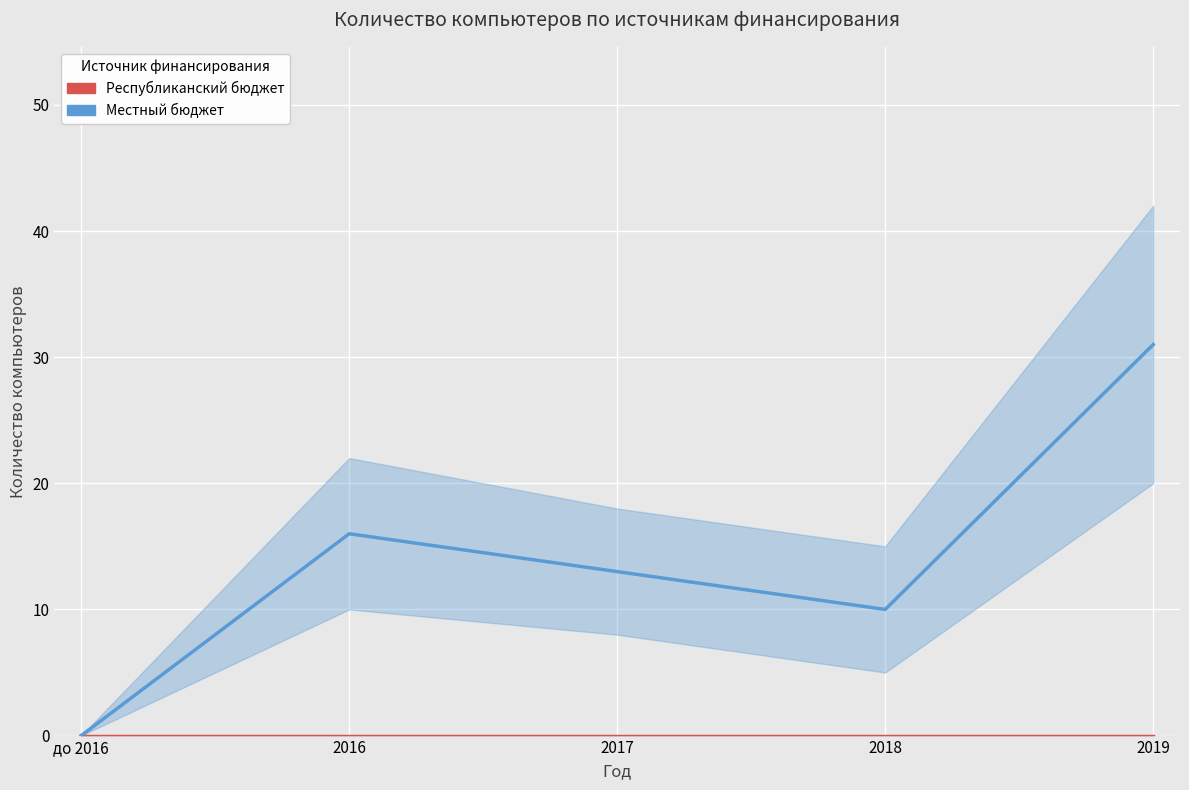

Between 2019 and до 2016, which is larger?

2019